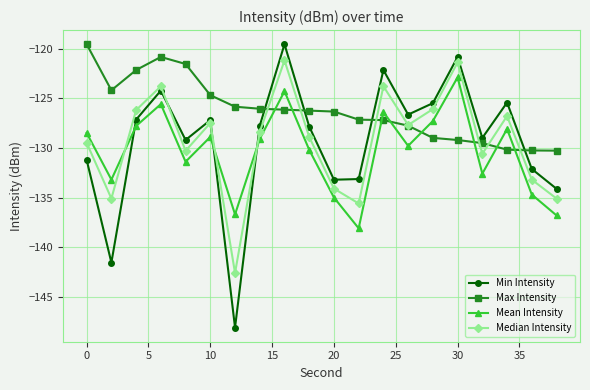

In Mean Intensity, how many points are lower than both neighbors (excluding endpoints)?

6